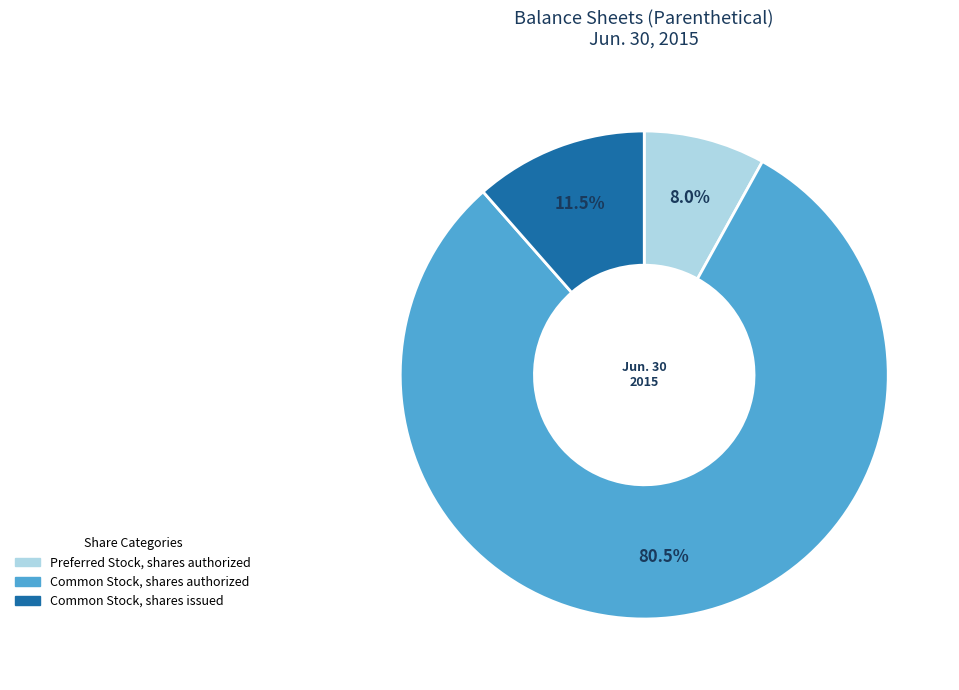

The Preferred Stock, shares authorized slice represents 23% of the pie. True or false?

False